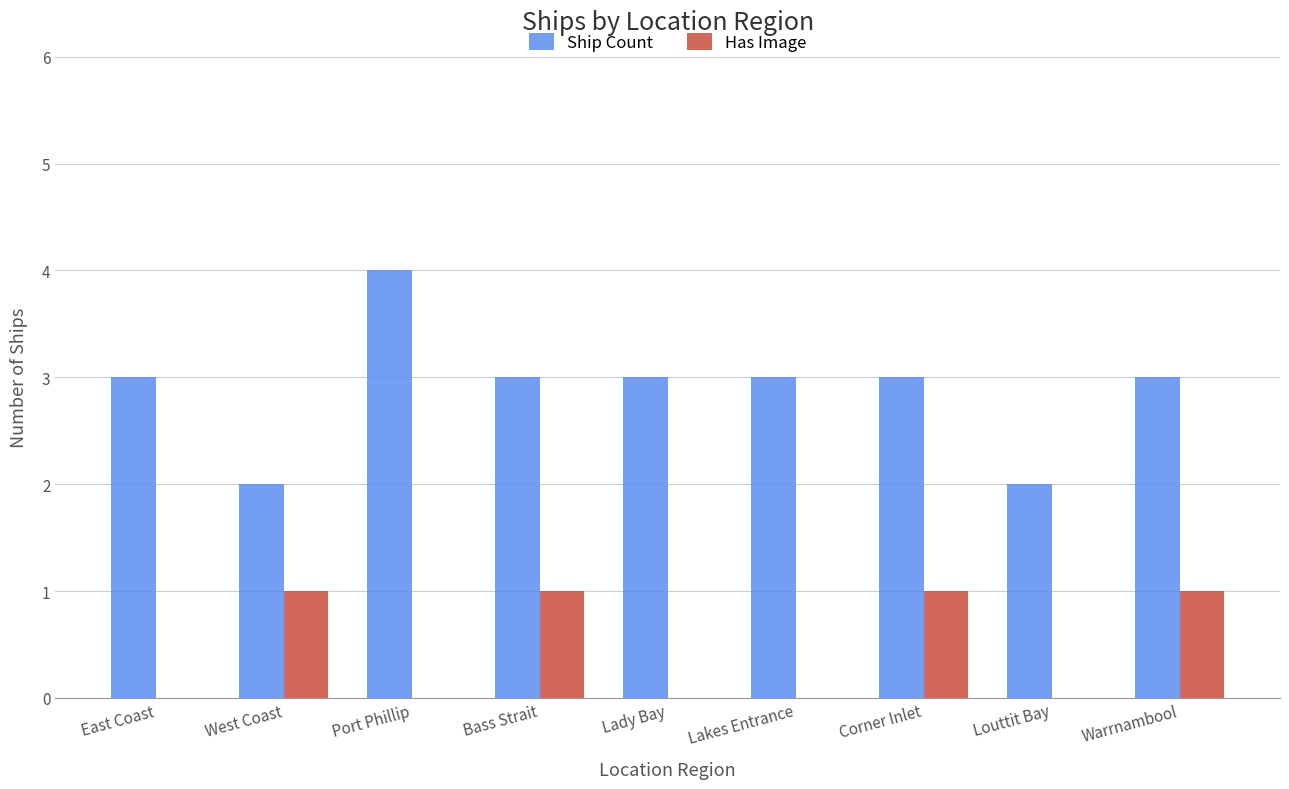

What is the spread (max minus min) of values at Louttit Bay?

2